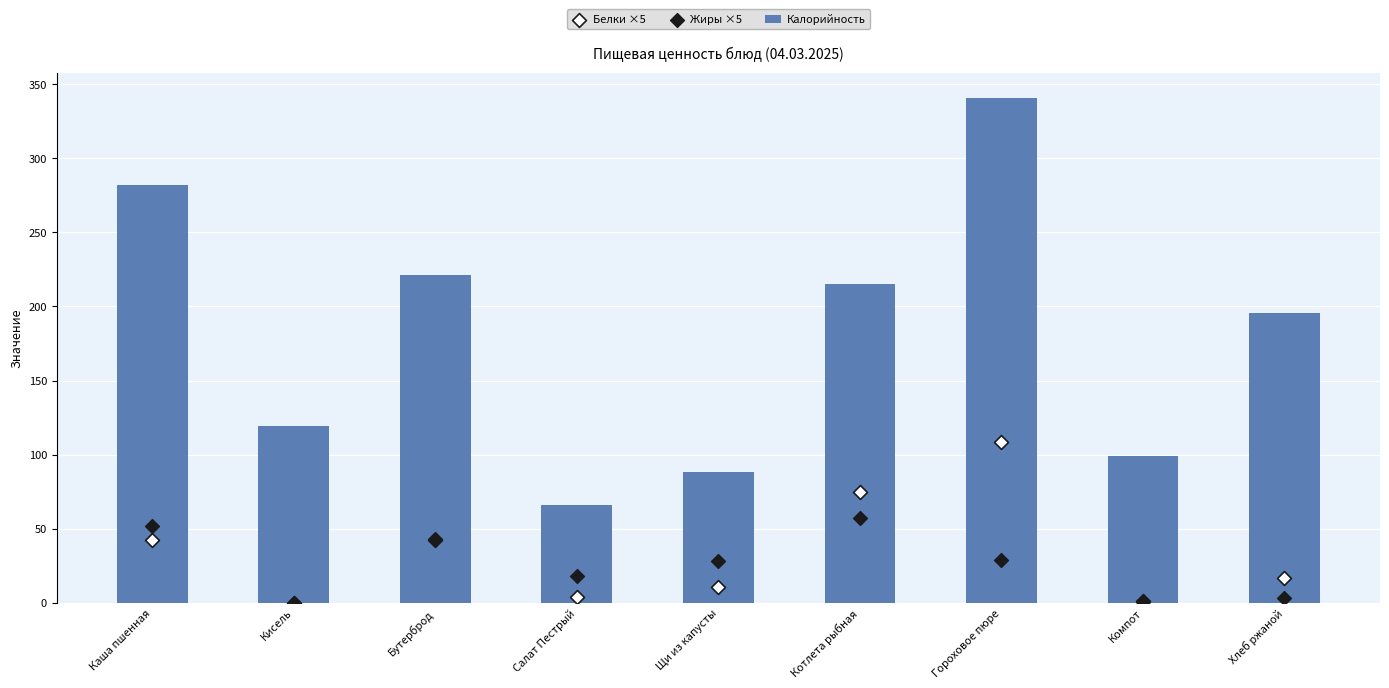

Which series reaches the maximum Y coordinate?

Калорийность